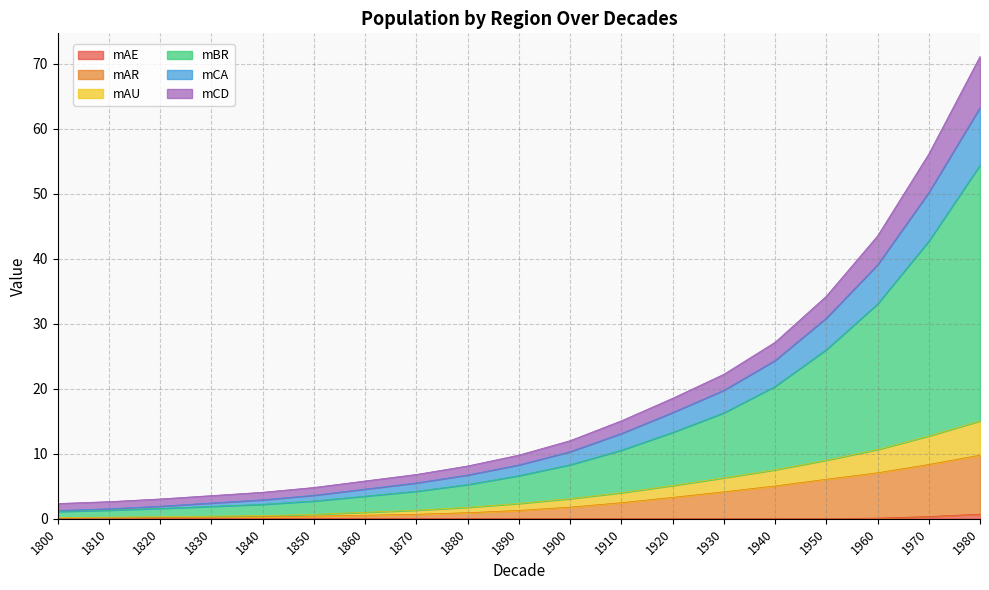

At which category does the chart reach its minimum across all series?

1800